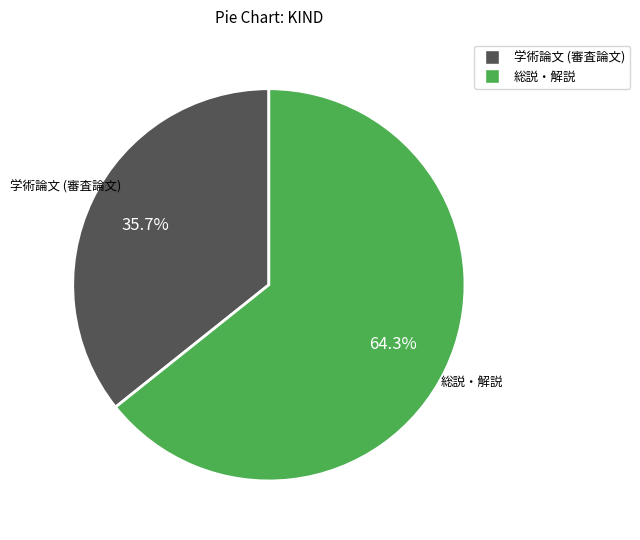

What is the total percentage of 総説・解説 and 学術論文 (審査論文)?

100.0%